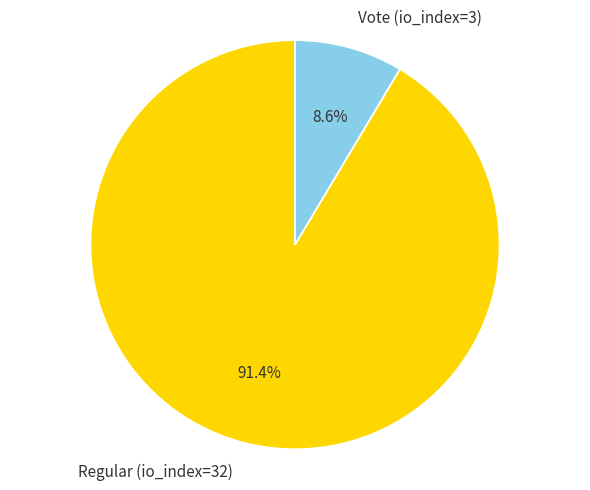

To the nearest percent, what is the combined percentage of Regular (io_index=32) and Vote (io_index=3)?

100%